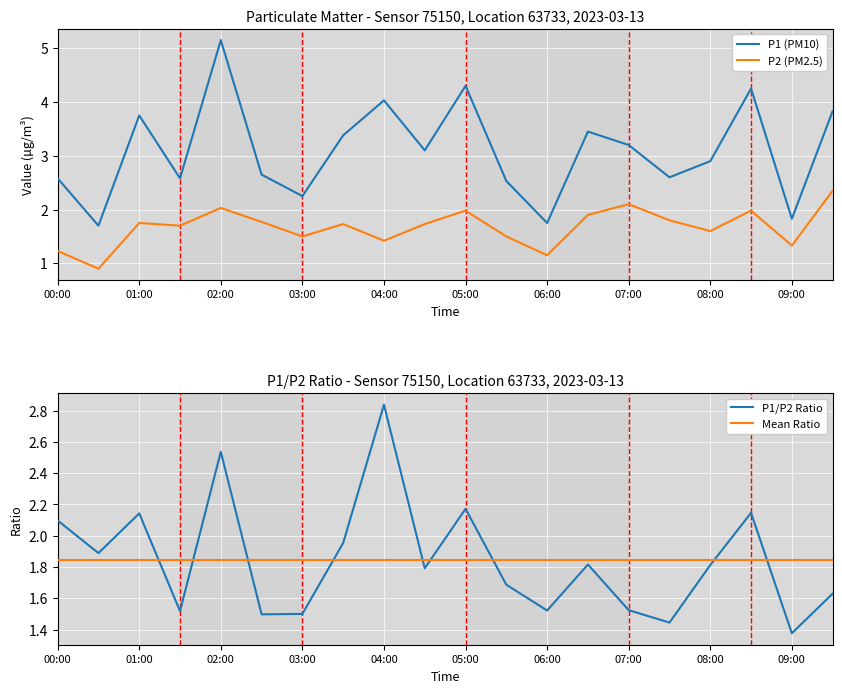

How many interior local valleys does the P1 series have?

7